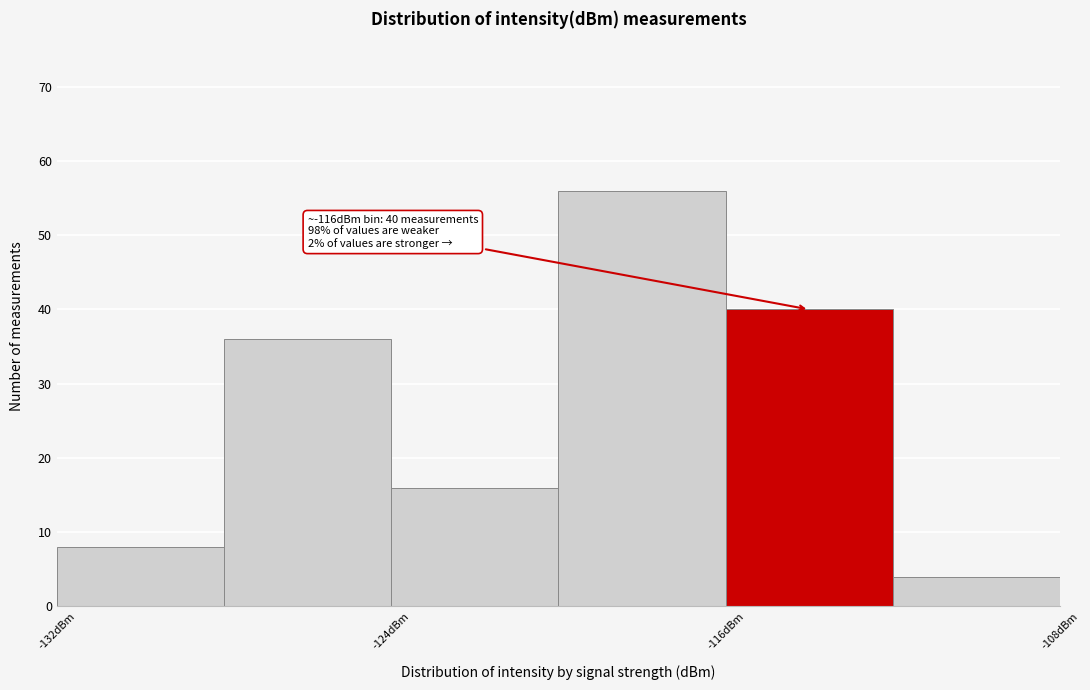

Over which range of the x-axis is the bar tallest?

-120 to -116